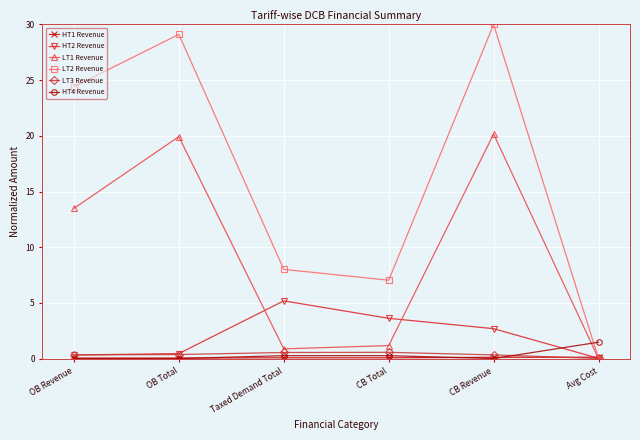

At how many categories does at least one series exceed 11?

3